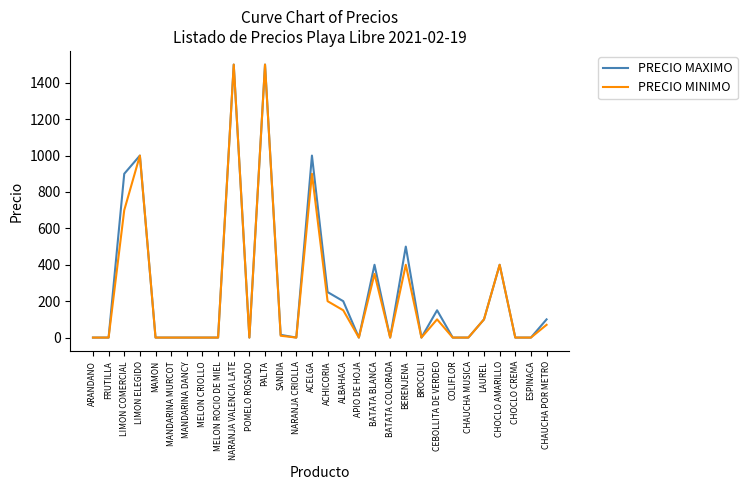

How many lines are shown in the chart?

2